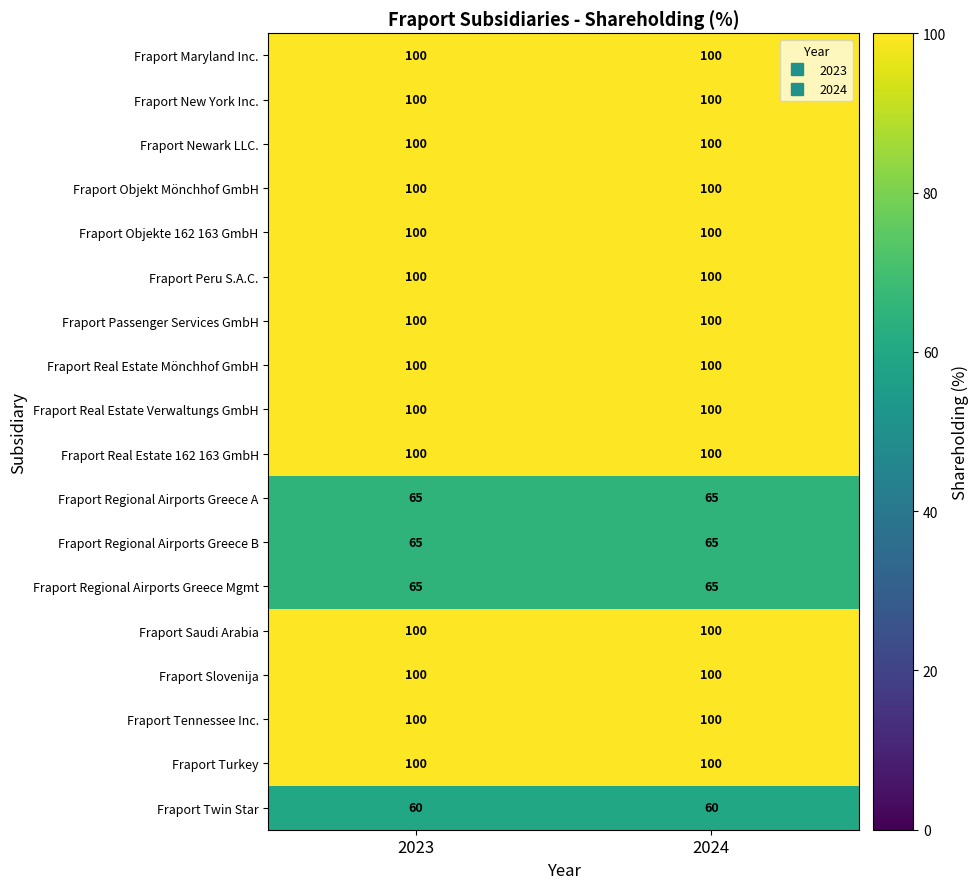

What is the lowest value of the Fraport Twin Star series?

60